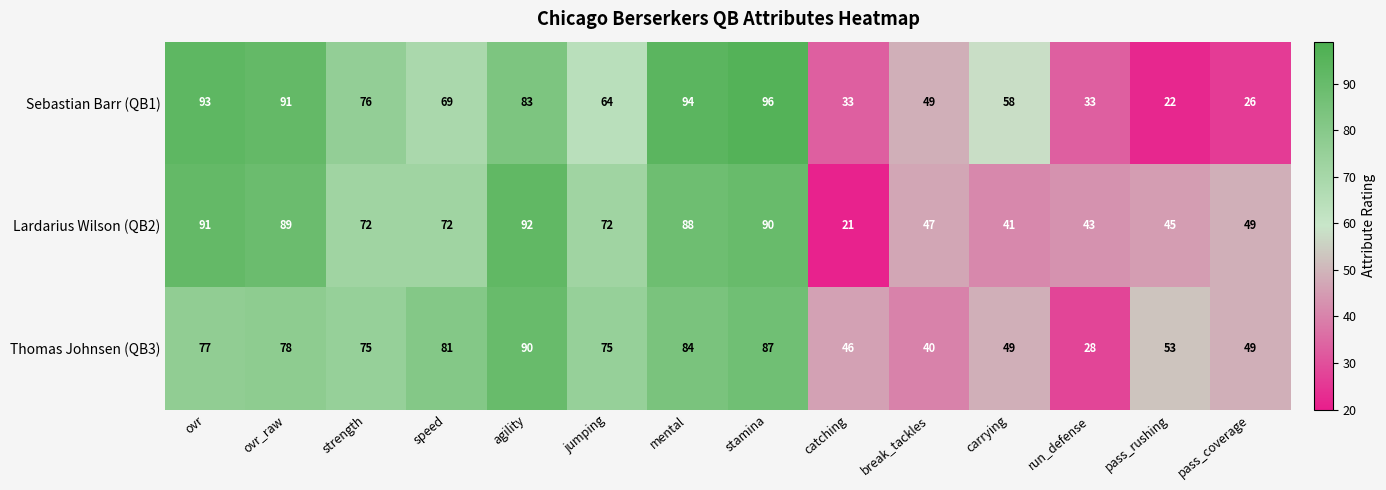

How many values in the Sebastian Barr (QB1) series are below 69?

7